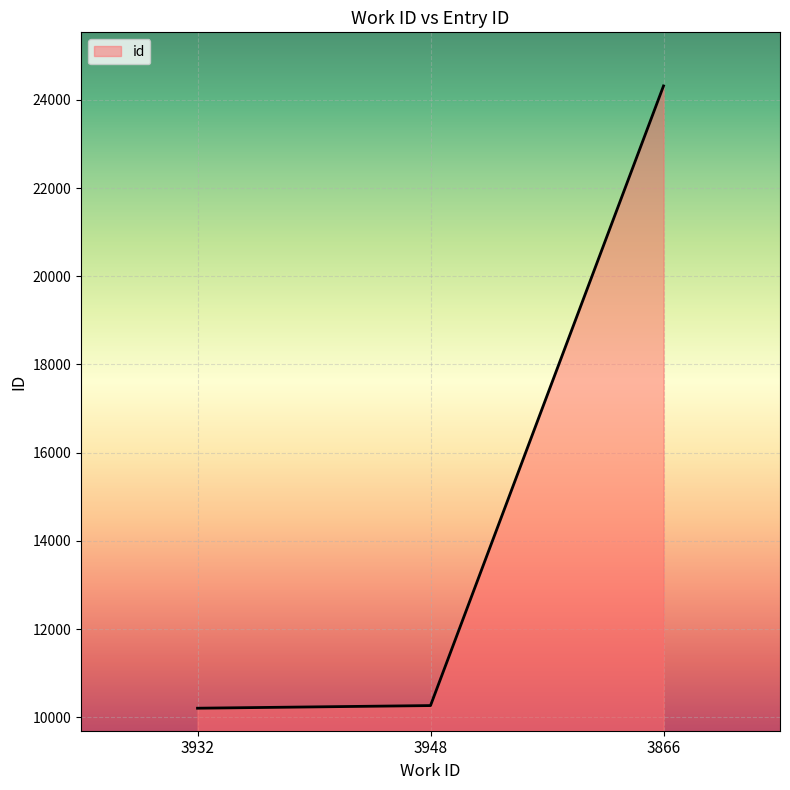

Which category has the highest value across all series?

3866